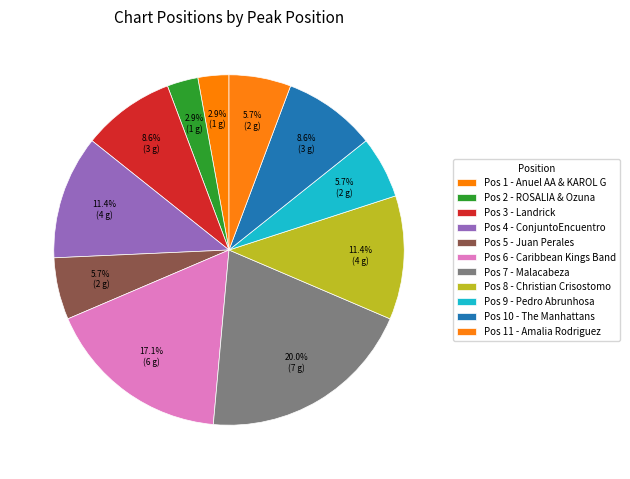

How many slices are in this pie chart?

11